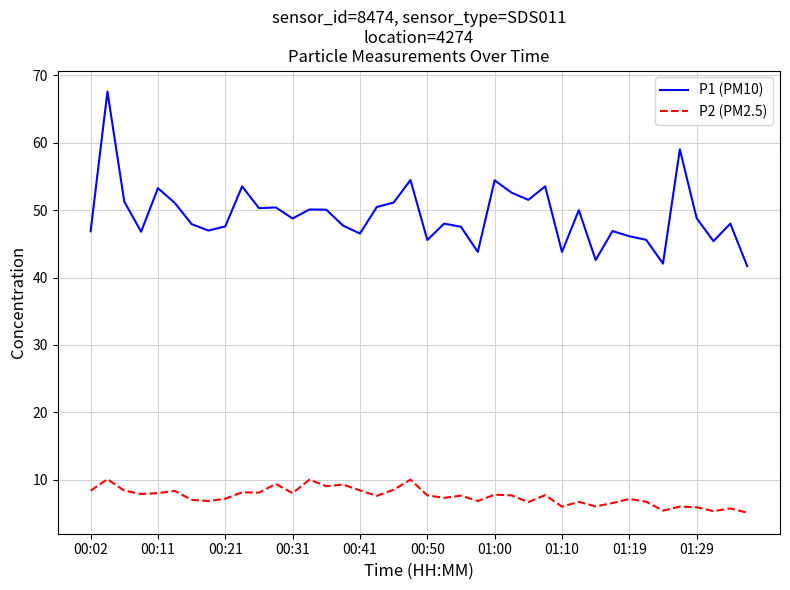

What is the average value of the P2 (PM2.5) series?

7.5